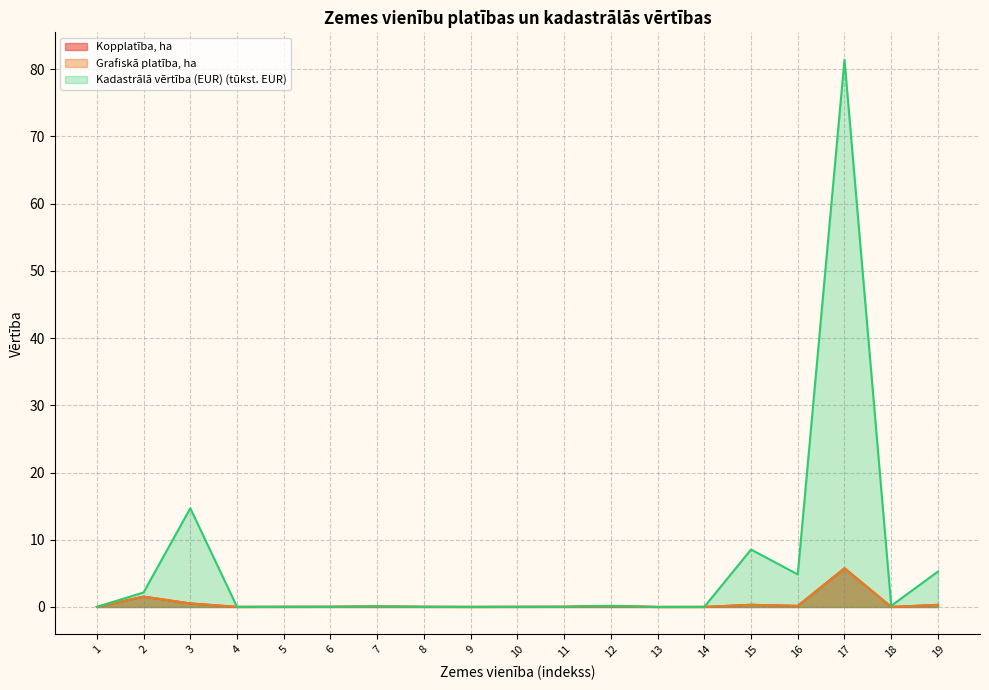

List the labels in order of Kadastrālā vērtība (EUR) value, largest first.

17, 3, 15, 19, 16, 2, 18, 12, 7, 11, 6, 8, 5, 10, 1, 4, 9, 14, 13